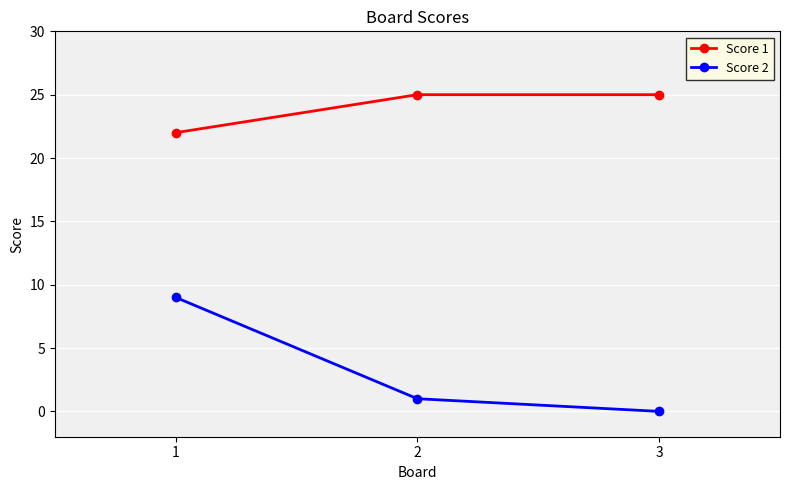

At which label is Score 2 closest to 4?

2